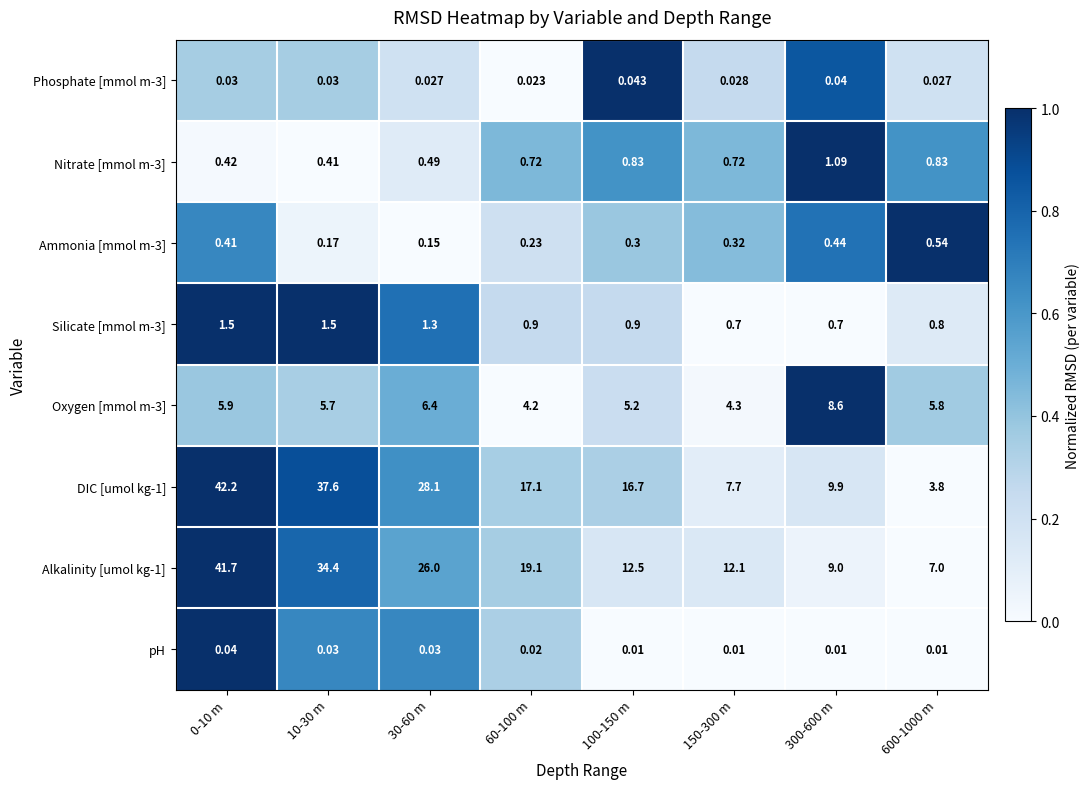

Between 60-100 m and 300-600 m, which series saw the biggest shift?

Alkalinity [umol kg-1]